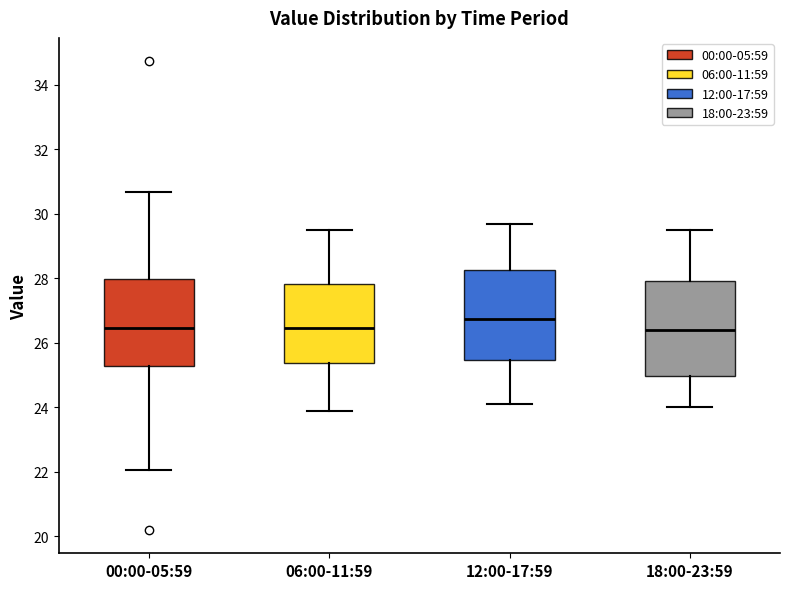

Where is the lower edge of the box for 06:00-11:59 on the y-axis? The values are not printed on the chart, so give them approximately, as read against the axis.

25.4